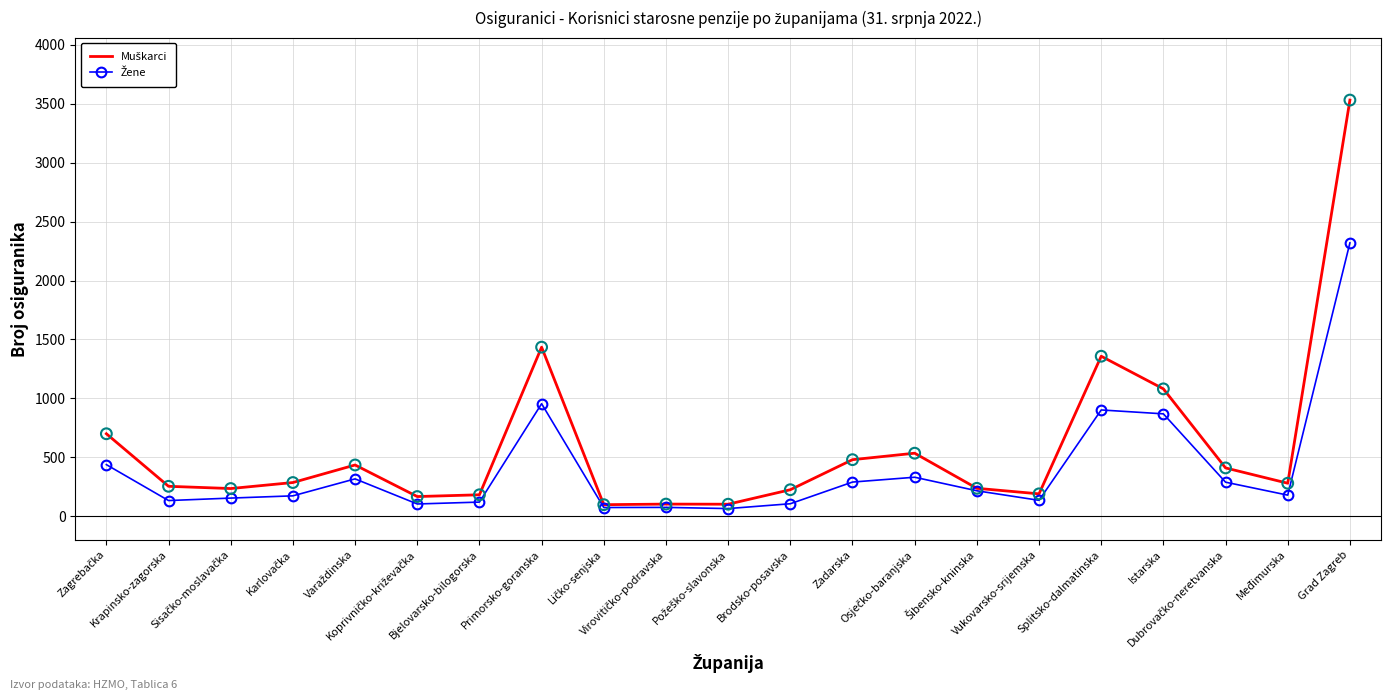

What is the greatest value displayed?

3532